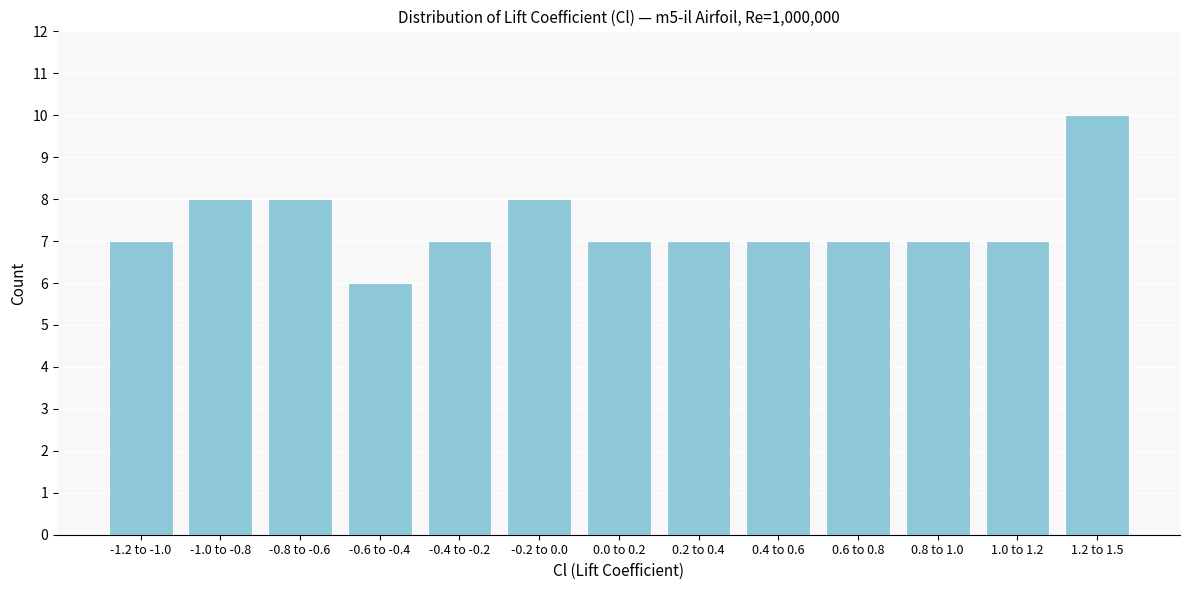

Reading right to left, list all the values displayed in this chart.

10	7	7	7	7	7	7	8	7	6	8	8	7